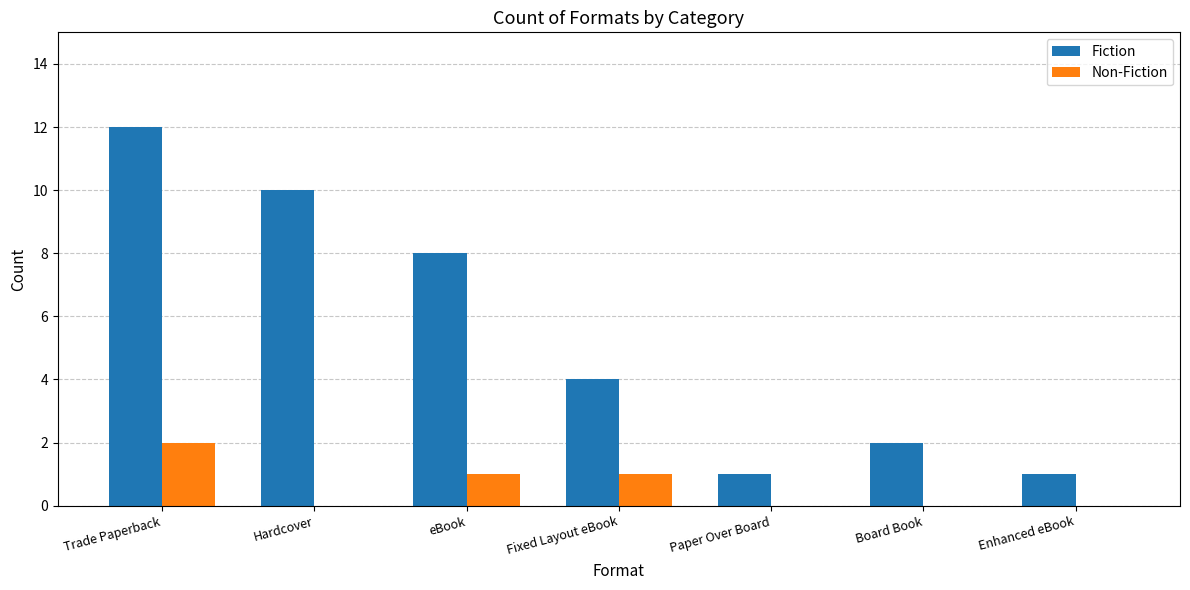

At which label does Fiction first exceed 4?

Trade Paperback